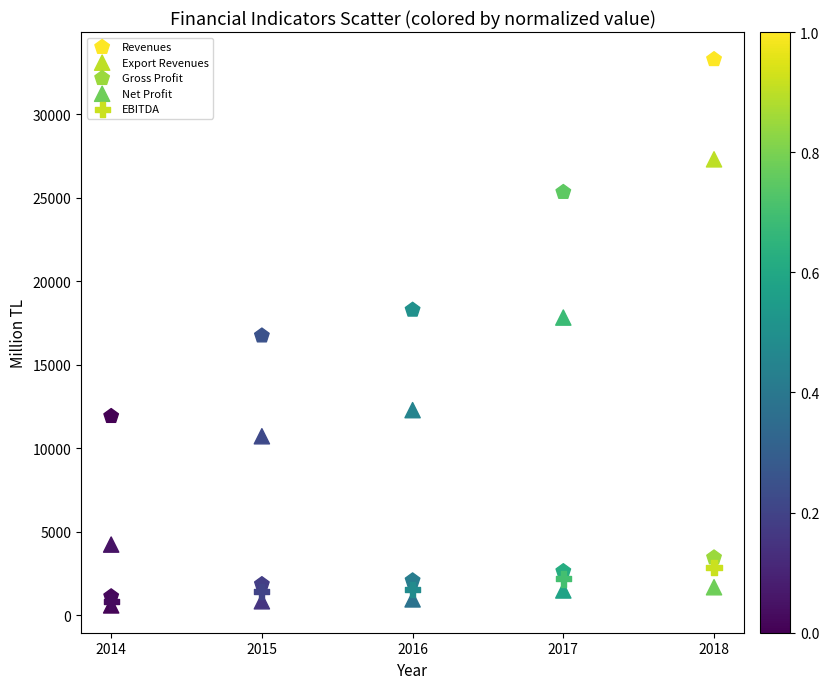

What are all the series names shown in the legend?

Revenues, Export Revenues, Gross Profit, Net Profit, EBITDA